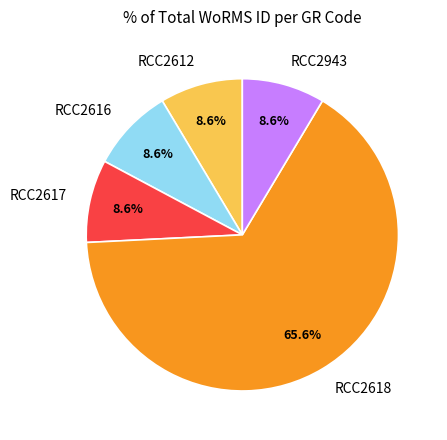

Does any single category account for the majority?

Yes